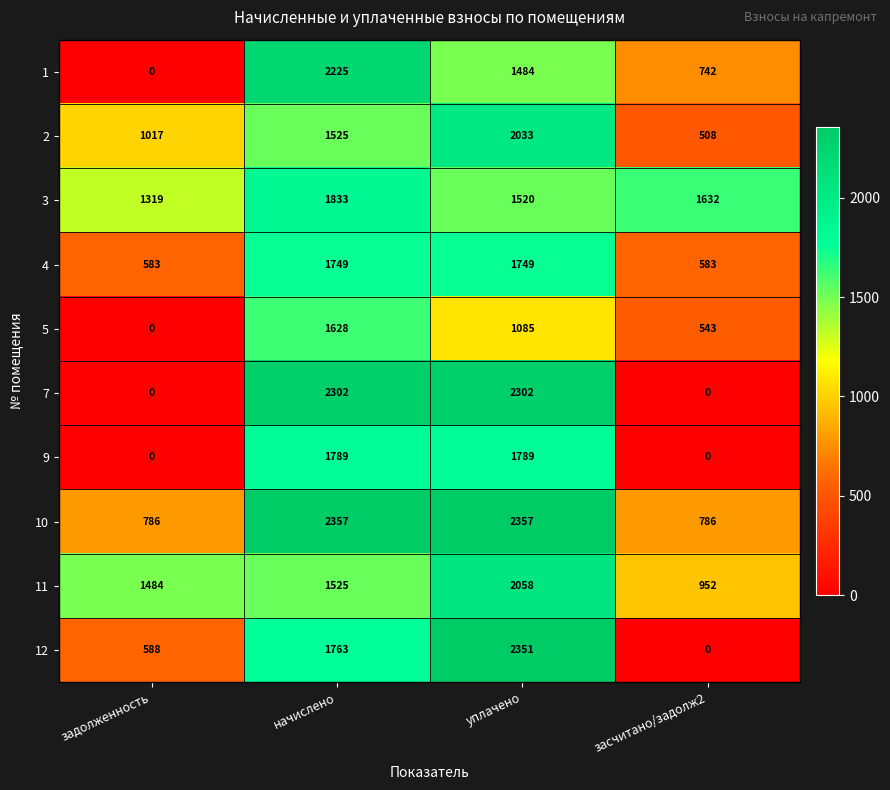

What is the greatest value displayed?

2357